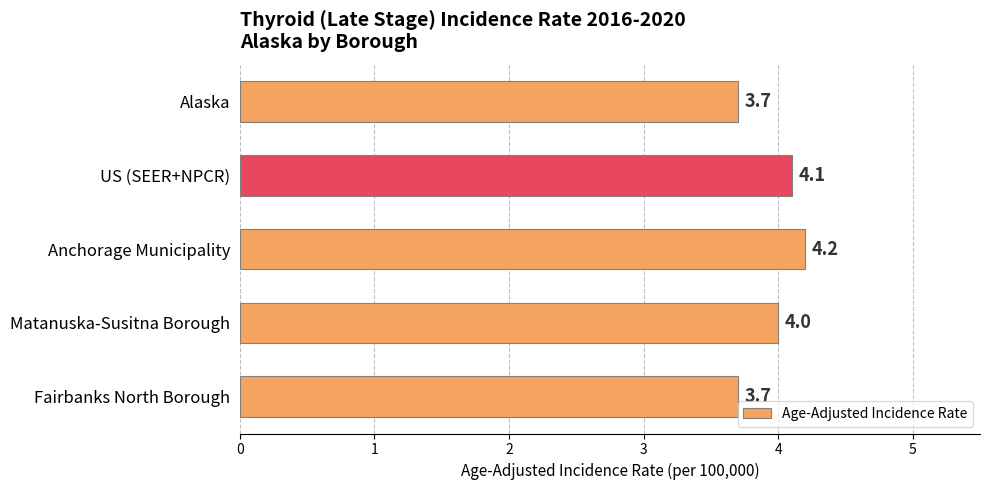

Count the values in the range 3 to 4.

3